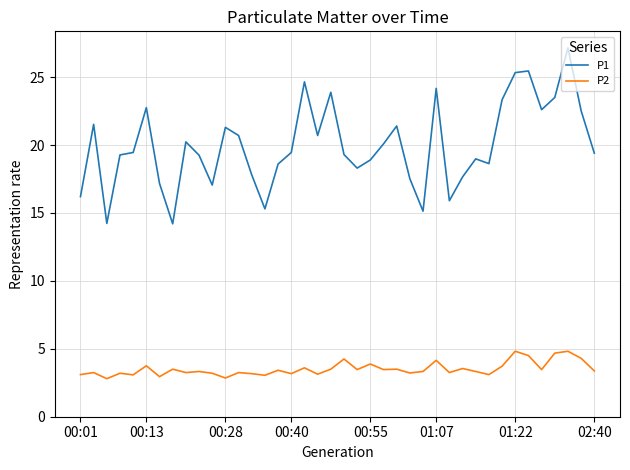

What is the difference between the second highest and second lowest values in the P1 series?

11.2